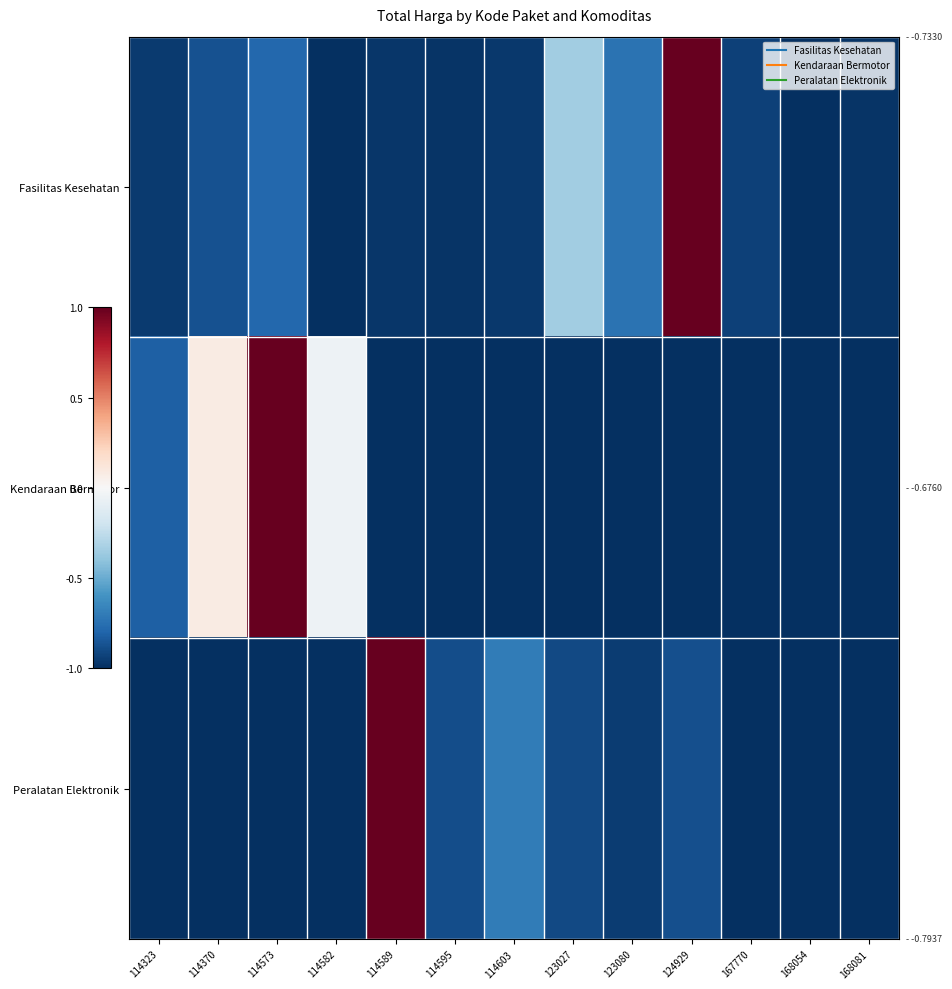

Rank the series at 123027 from lowest to highest value.

Kendaraan Bermotor, Peralatan Elektronik, Fasilitas Kesehatan